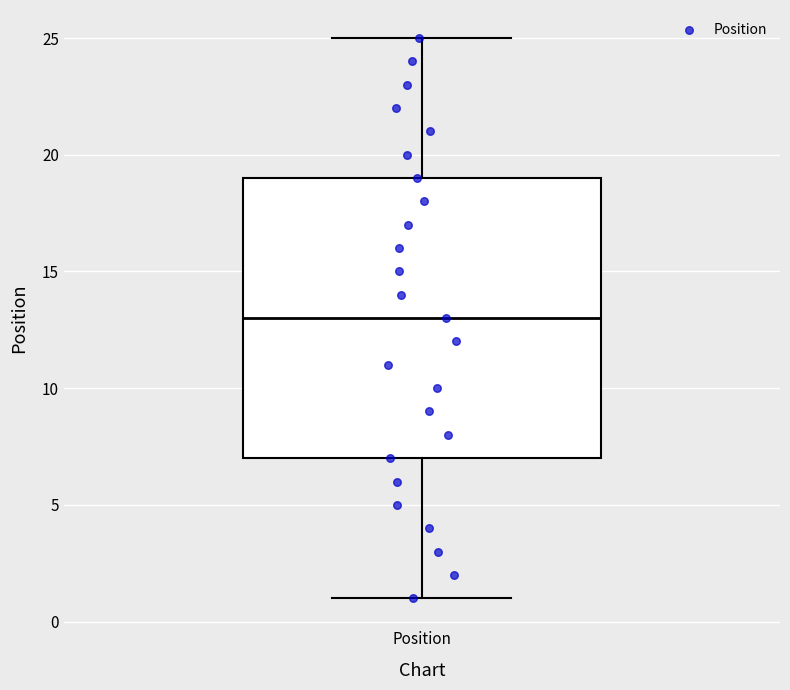

Transcribe this box plot: give where the median line is, the range the box spans, and where the two whiskers end, as read against the y-axis. The values are not printed on the chart, so give them approximately, as read against the axis.

median 13, box 7 to 19, whiskers 1 to 25